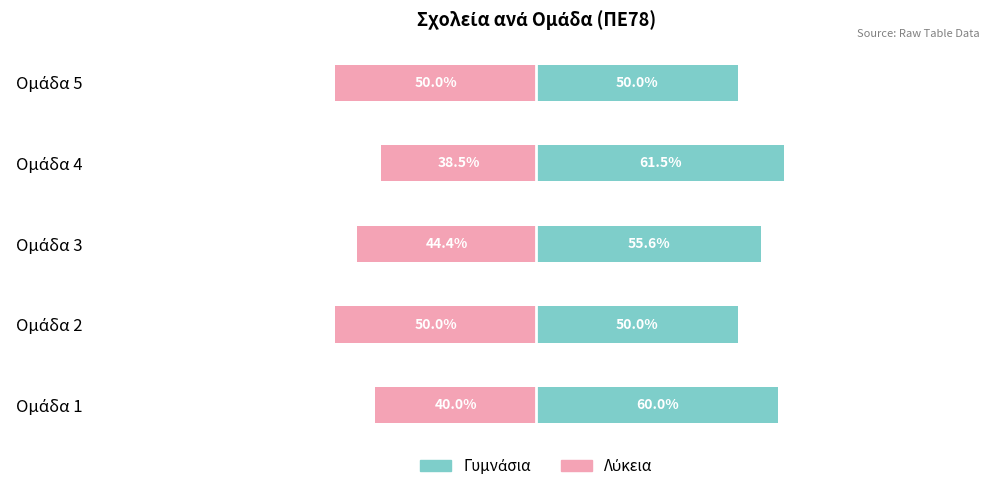

At how many categories does at least one series exceed 30?

5